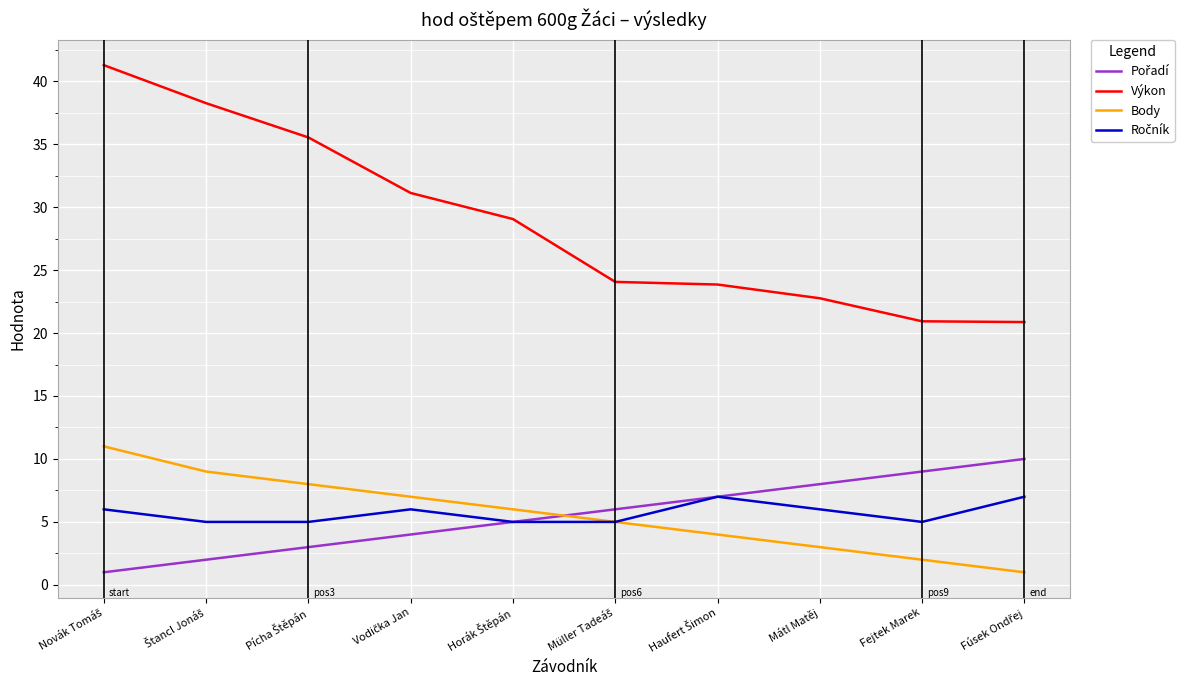

What value does the Body series have at Mátl Matěj?

3.0